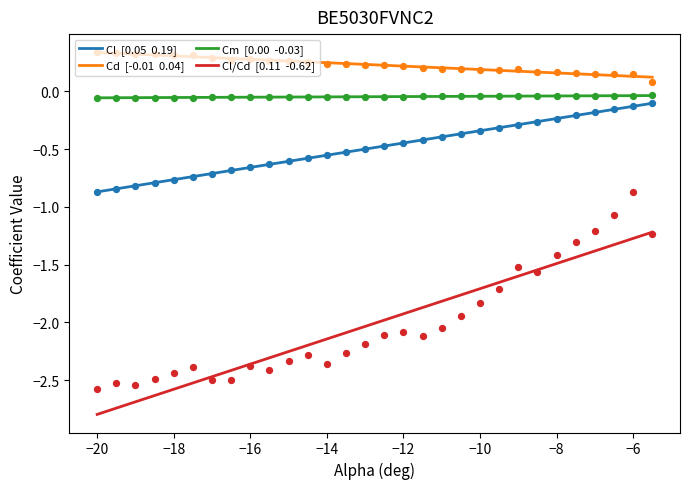

Which series has the largest total across all categories?

Cd